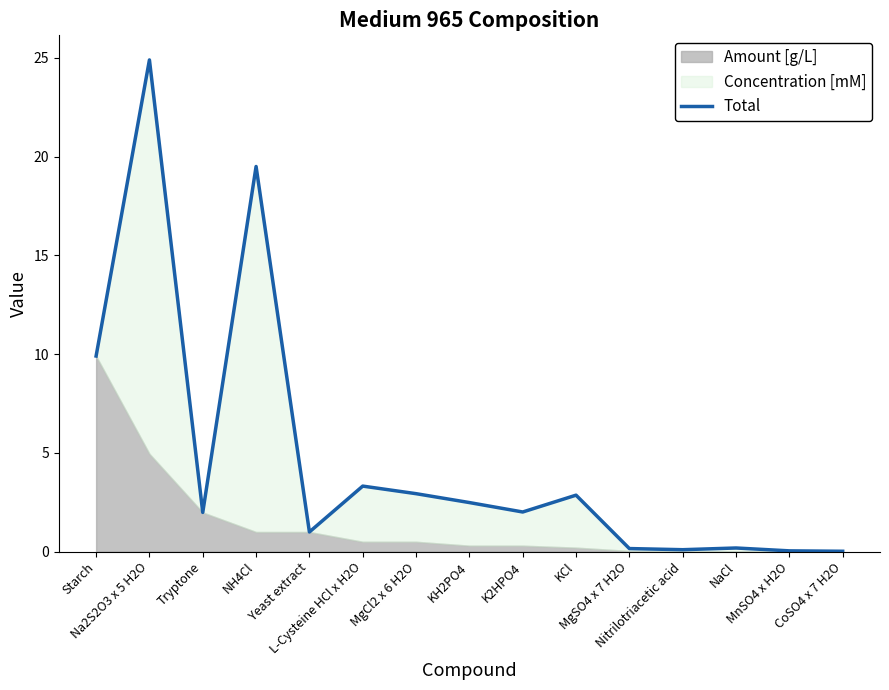

Which category has the lowest value across all series?

CoSO4 x 7 H2O